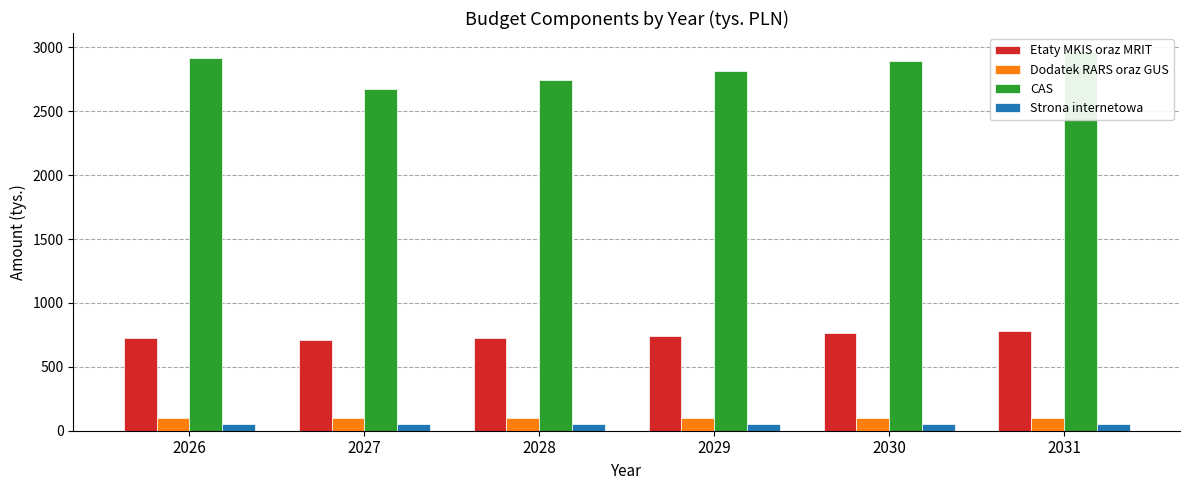

Which series has the largest range (max minus min)?

CAS